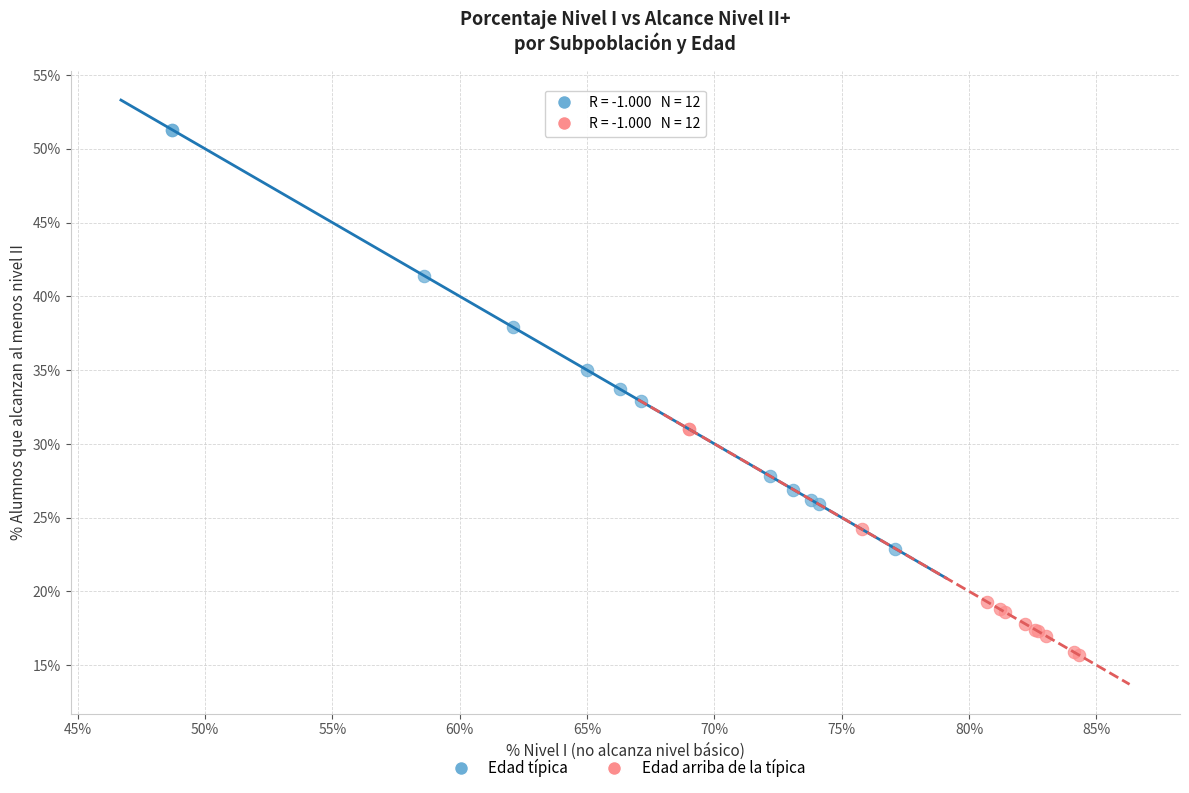

Which series reaches the maximum Y coordinate?

Edad típica